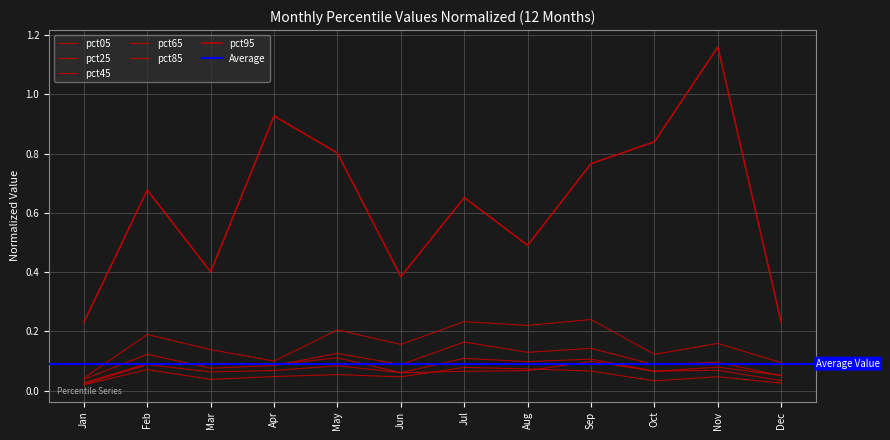

At which label is pct95 closest to 0?

Dec